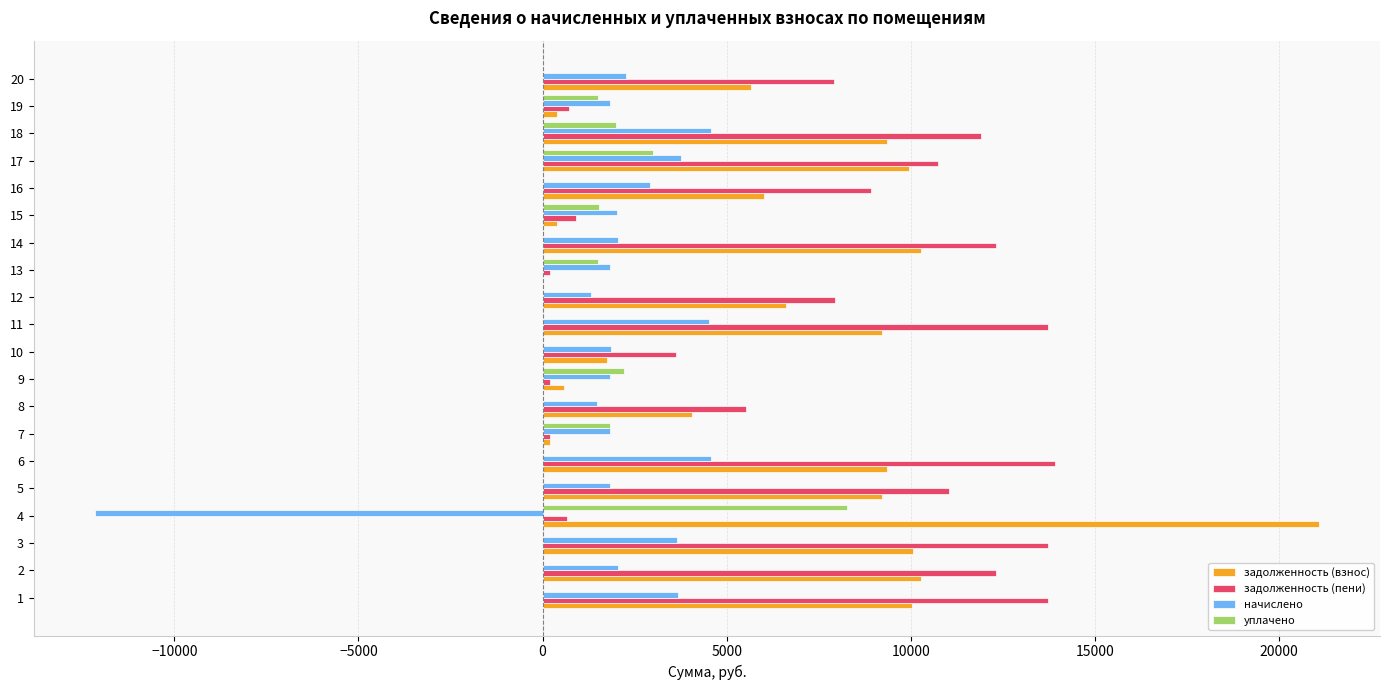

What is the highest value of the начислено series?

4566.4